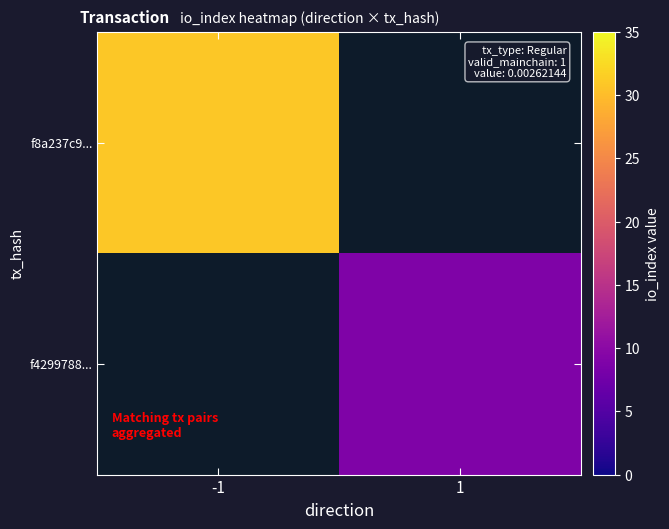

What is the minimum value shown in the chart?

9.0